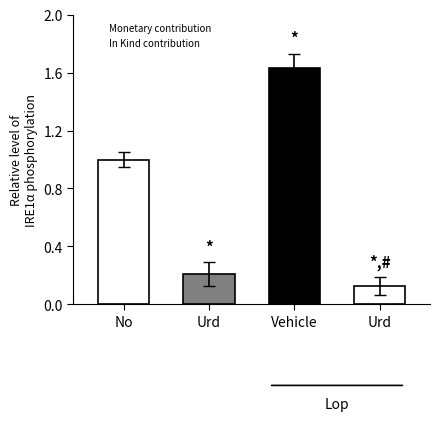

How many bars are there in total?

4